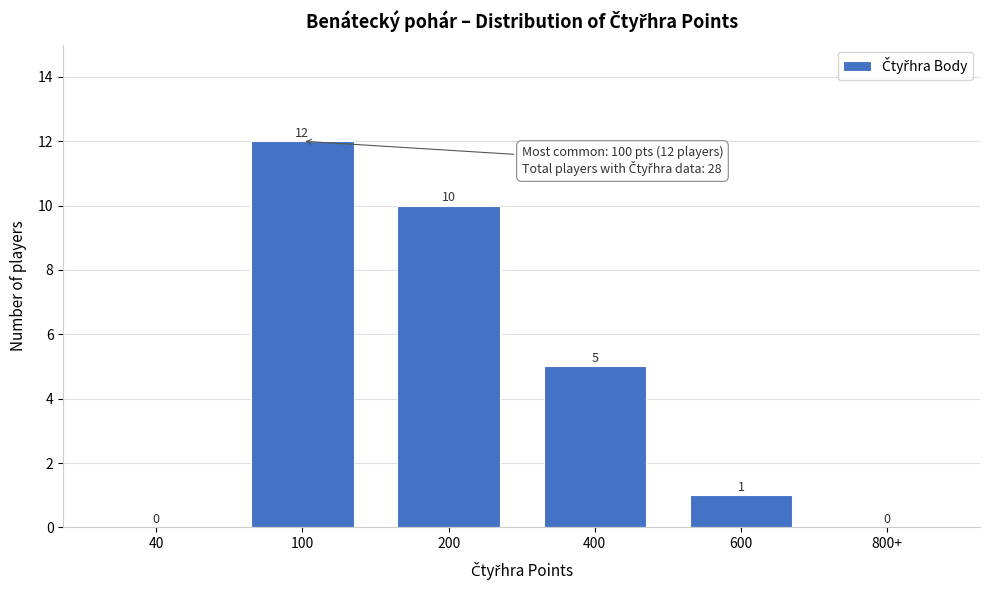

Reading left to right, what are all the values shown in this chart?

40=0	100=12	200=10	400=5	600=1	800+=0